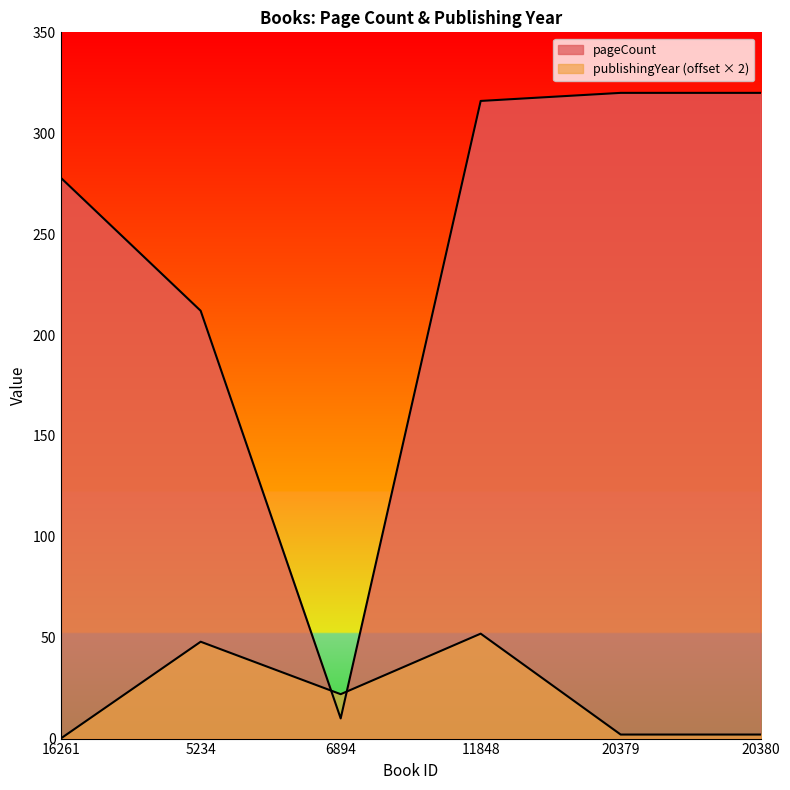

True or false: publishingYear and pageCount intersect in this chart.

True